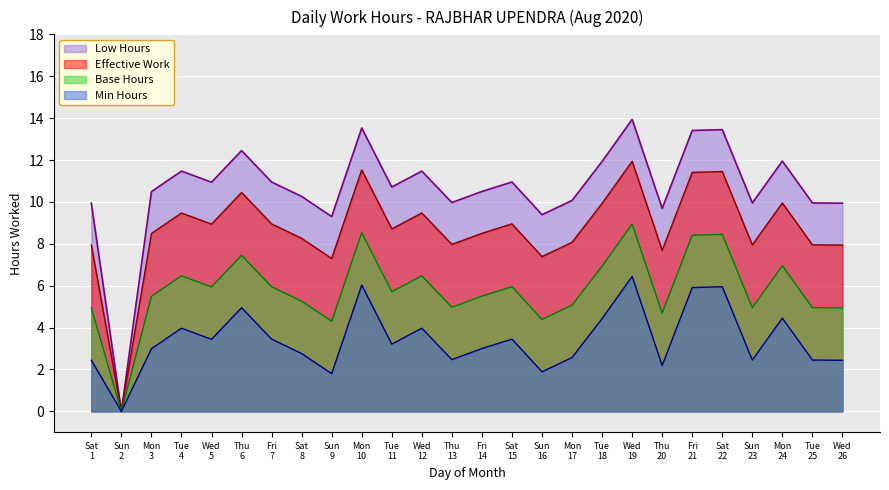

Rank the series by their average value, from lowest to highest.

Min Hours, Base Hours, Effective Work, Low Hours